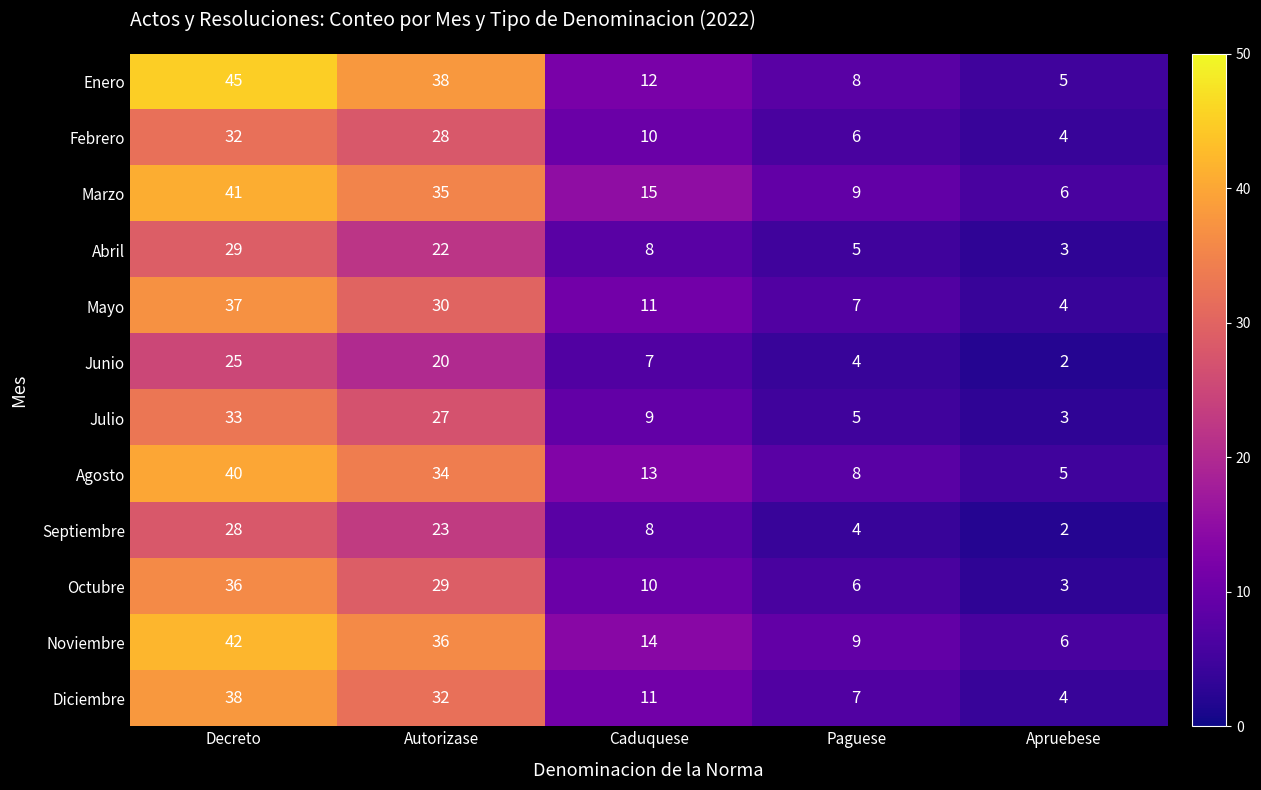

Where does the Agosto series first go above 13?

Decreto